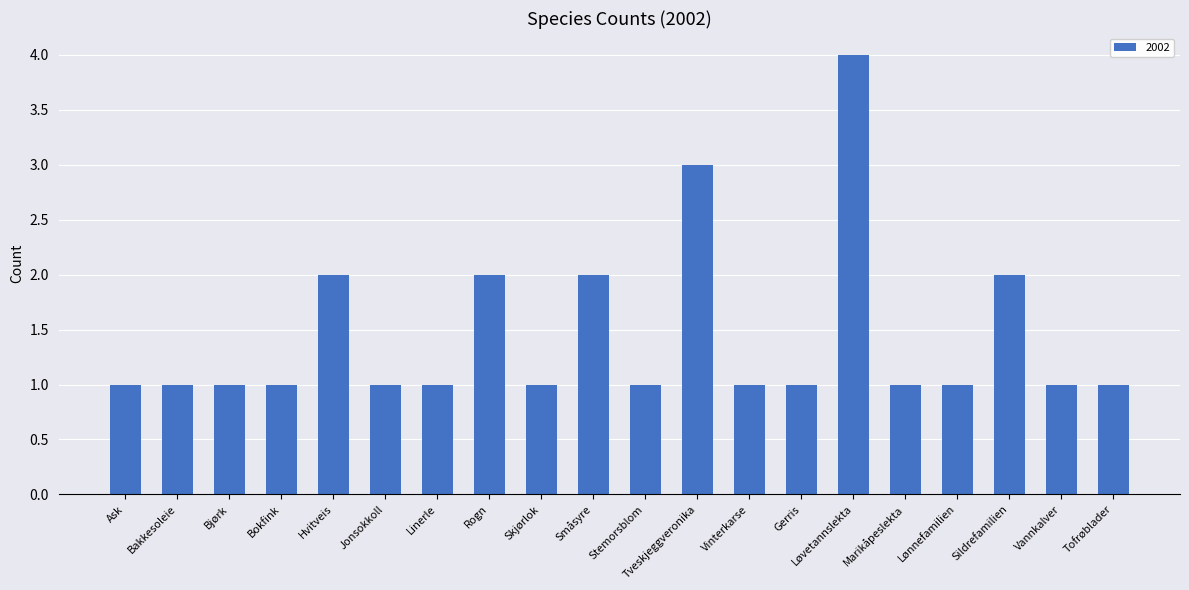

What is the maximum value shown in the chart?

4